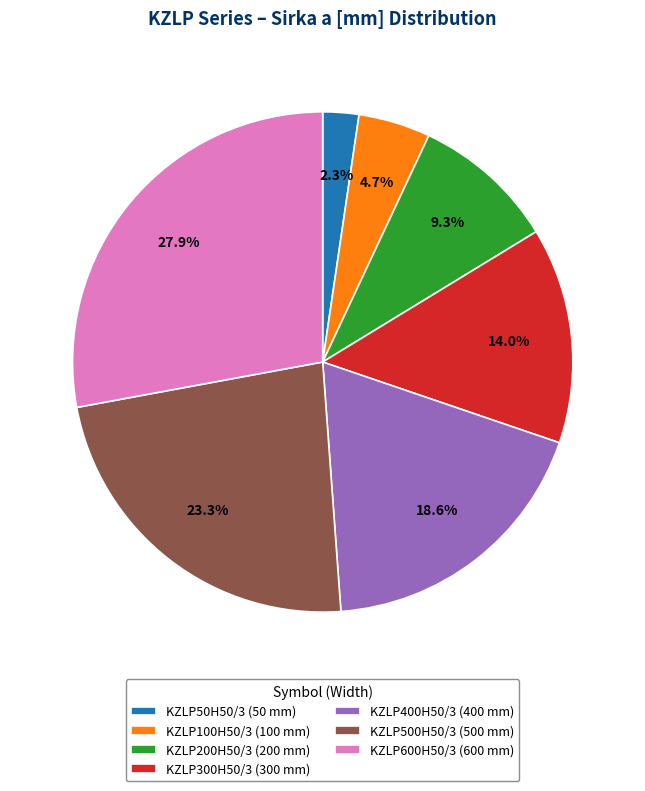

Rank the categories by value from highest to lowest.

KZLP600H50/3, KZLP500H50/3, KZLP400H50/3, KZLP300H50/3, KZLP200H50/3, KZLP100H50/3, KZLP50H50/3